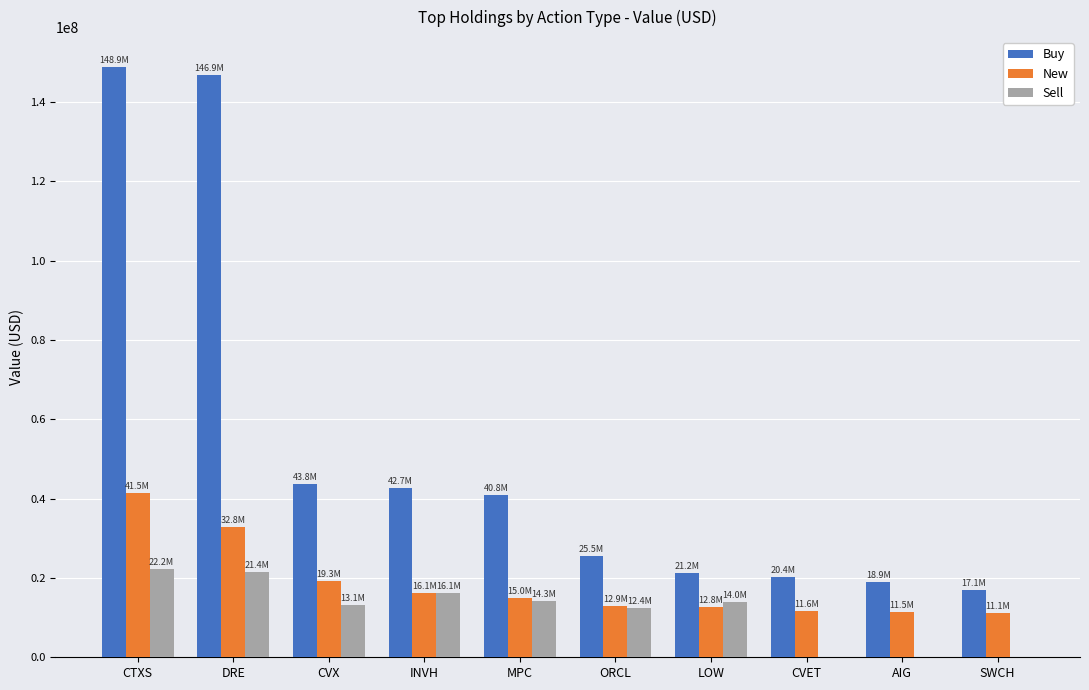

Between CVX and LOW, which series saw the biggest shift?

Buy